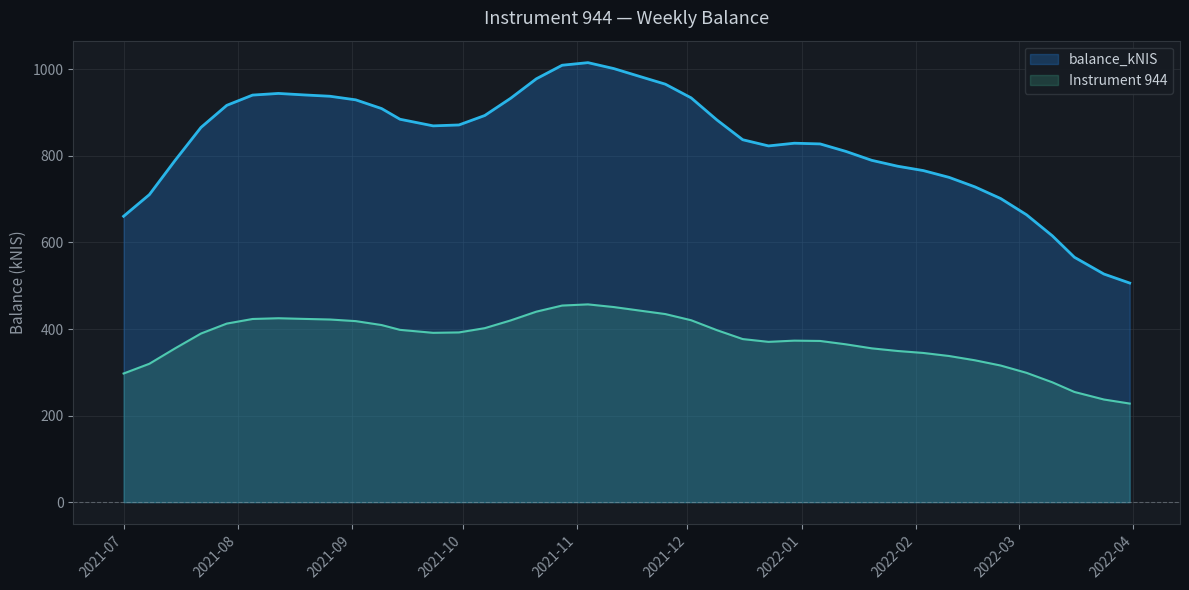

What is the label of the 3rd point from the left?

2021-07-15